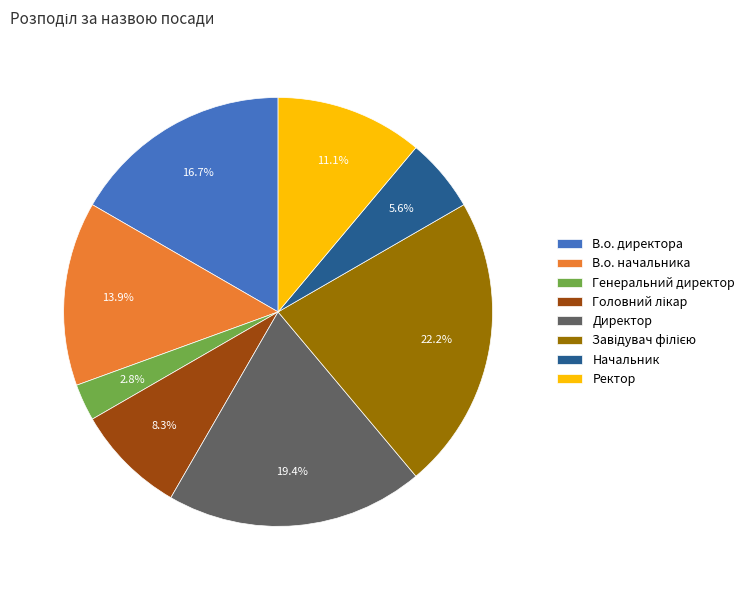

Does any single category account for the majority?

No